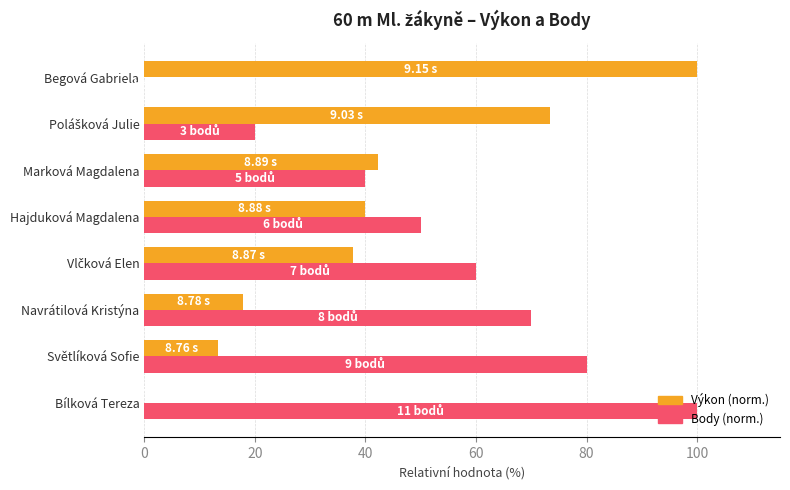

What is the sum of all Body (norm.) values?

420.0